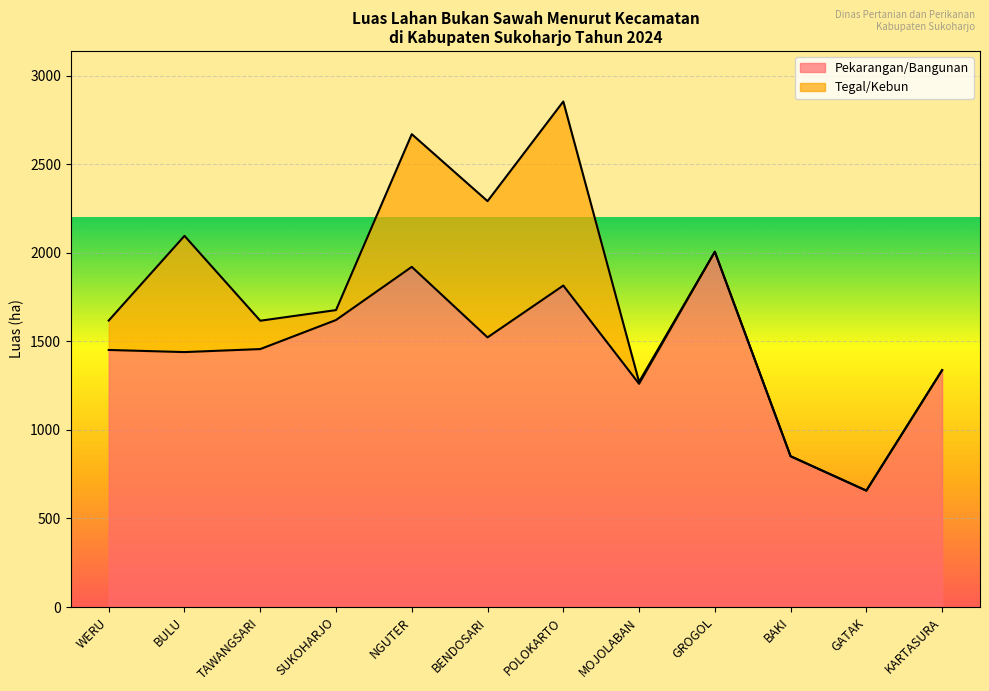

True or false: the data shows 1920.0 at NGUTER.

True